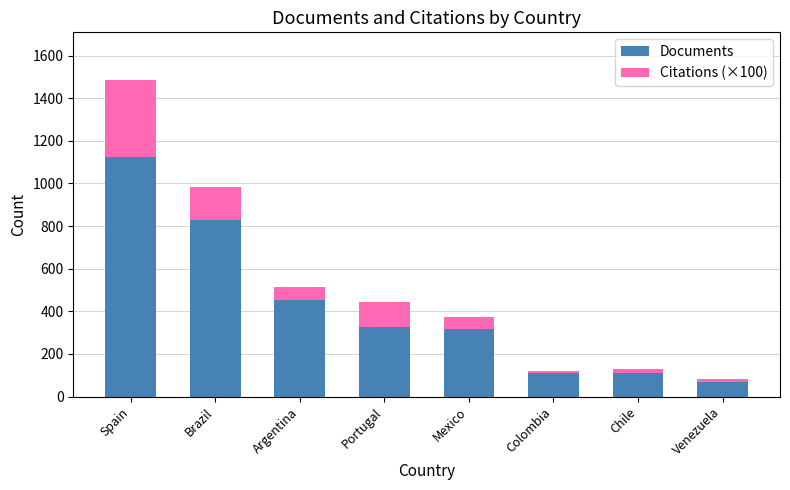

At which category is the sum across all series the highest?

Spain